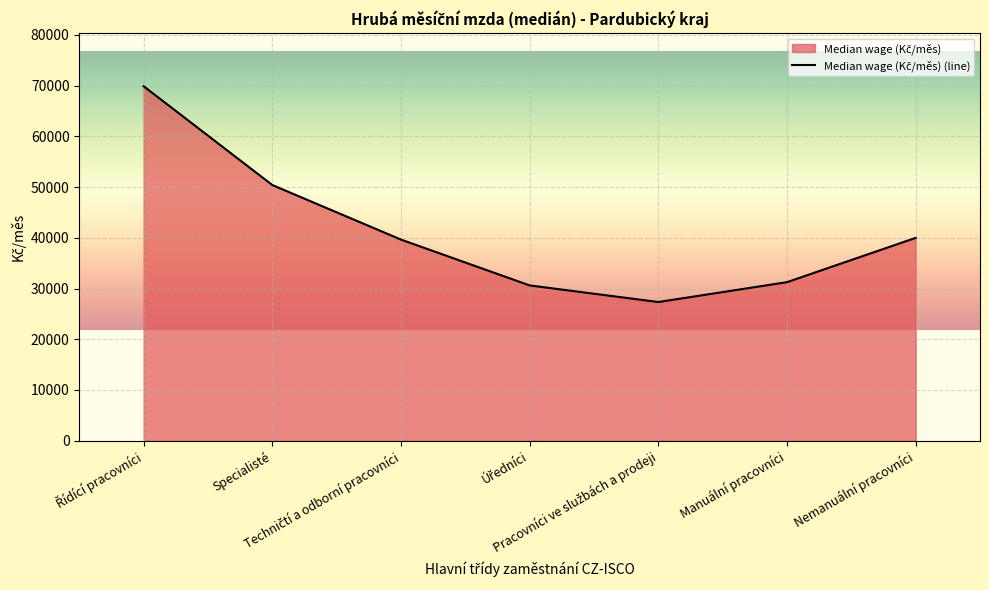

What is the label of the 3rd point from the left?

Techničtí a odborní pracovníci